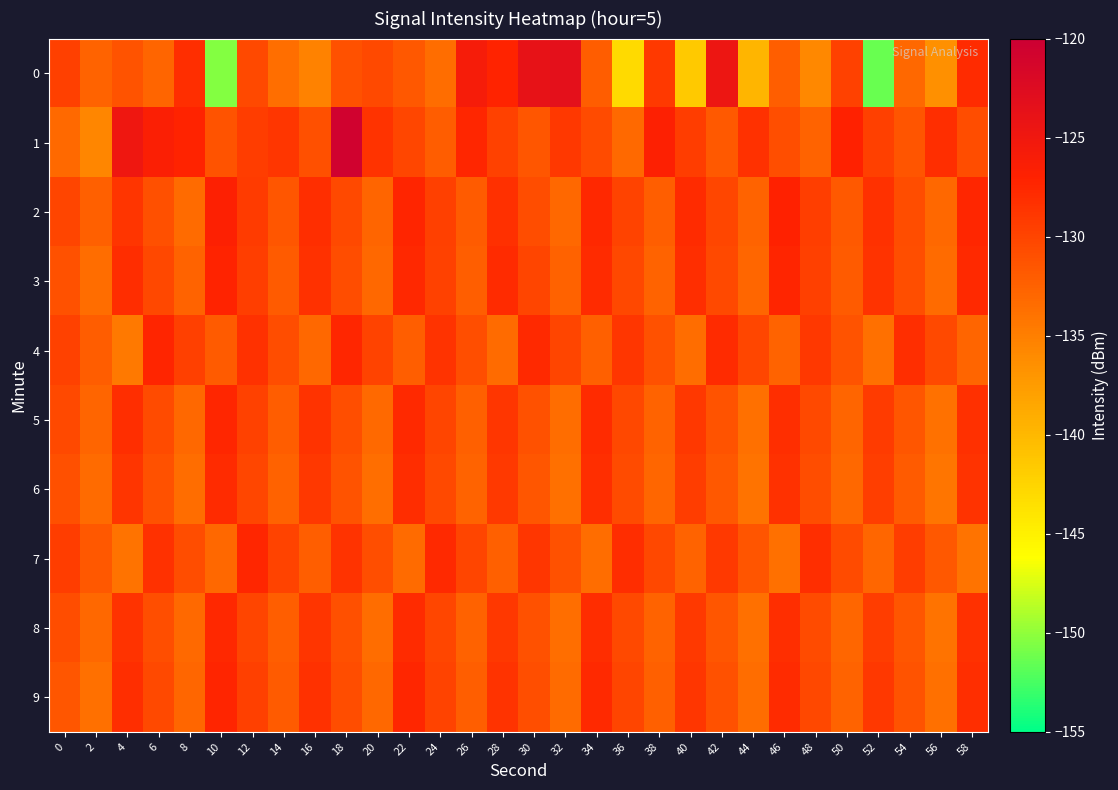

Which has a higher value, 36 or 48?

48